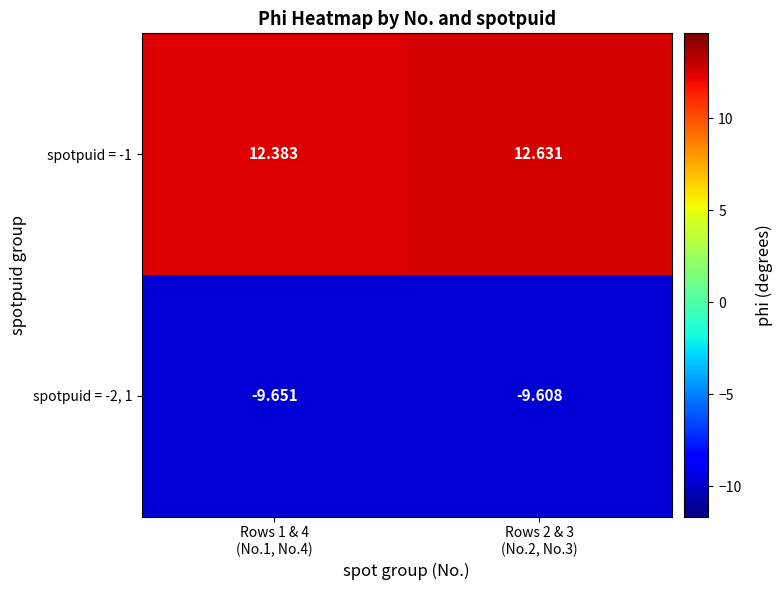

Reading left to right, list all the values displayed in this chart.

spotpuid = -2, 1: Rows 1 & 4
(No.1, No.4)=-9.7	Rows 2 & 3
(No.2, No.3)=-9.6
spotpuid = -1: Rows 1 & 4
(No.1, No.4)=12.4	Rows 2 & 3
(No.2, No.3)=12.6